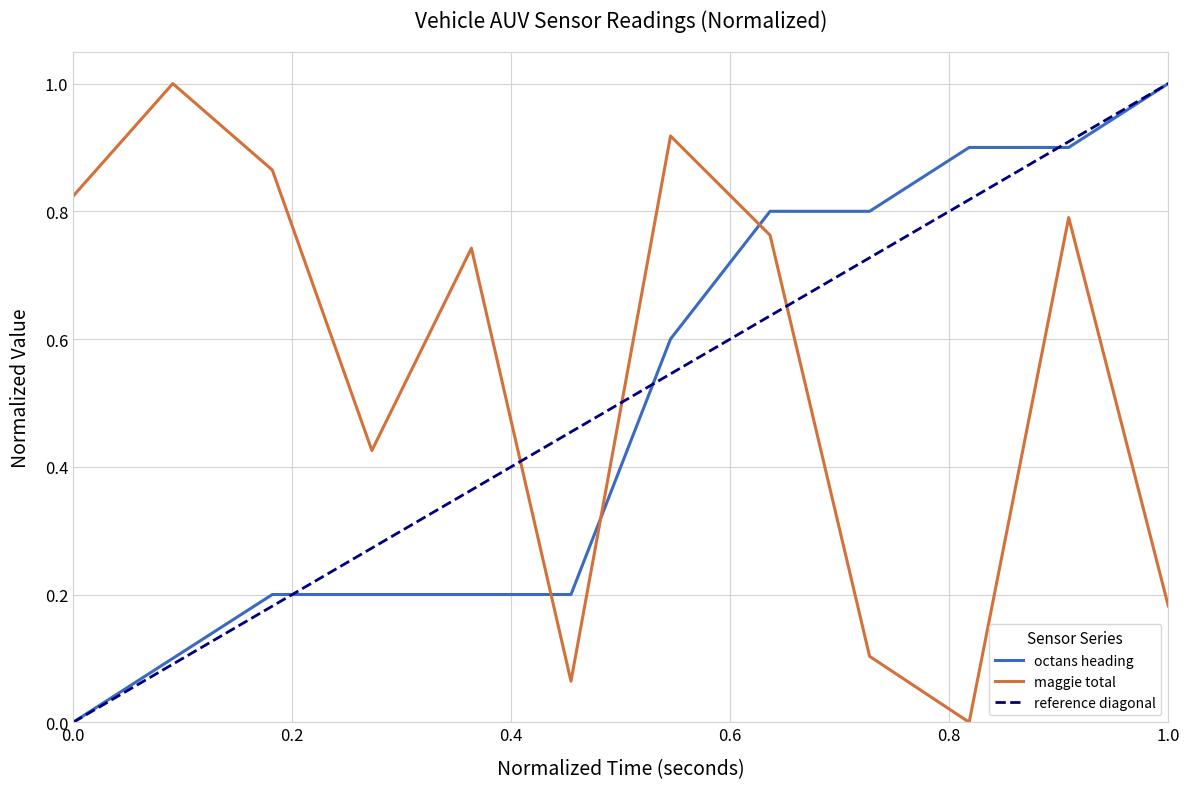

What is the highest value of the maggie total series?

1.0